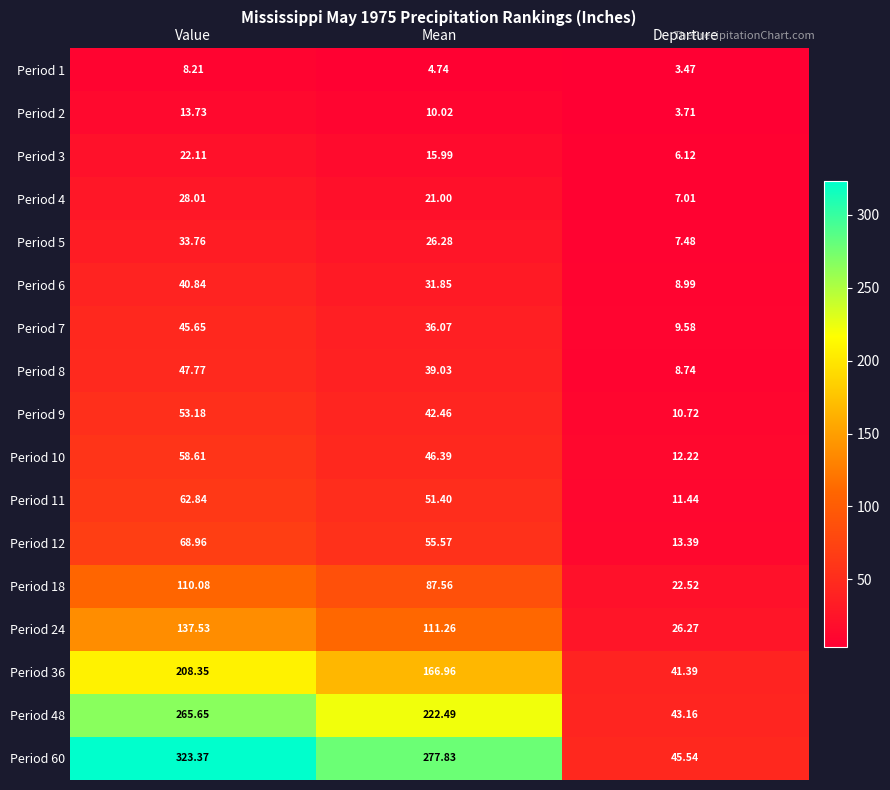

At which label is Period 24 closest to 81?

Mean